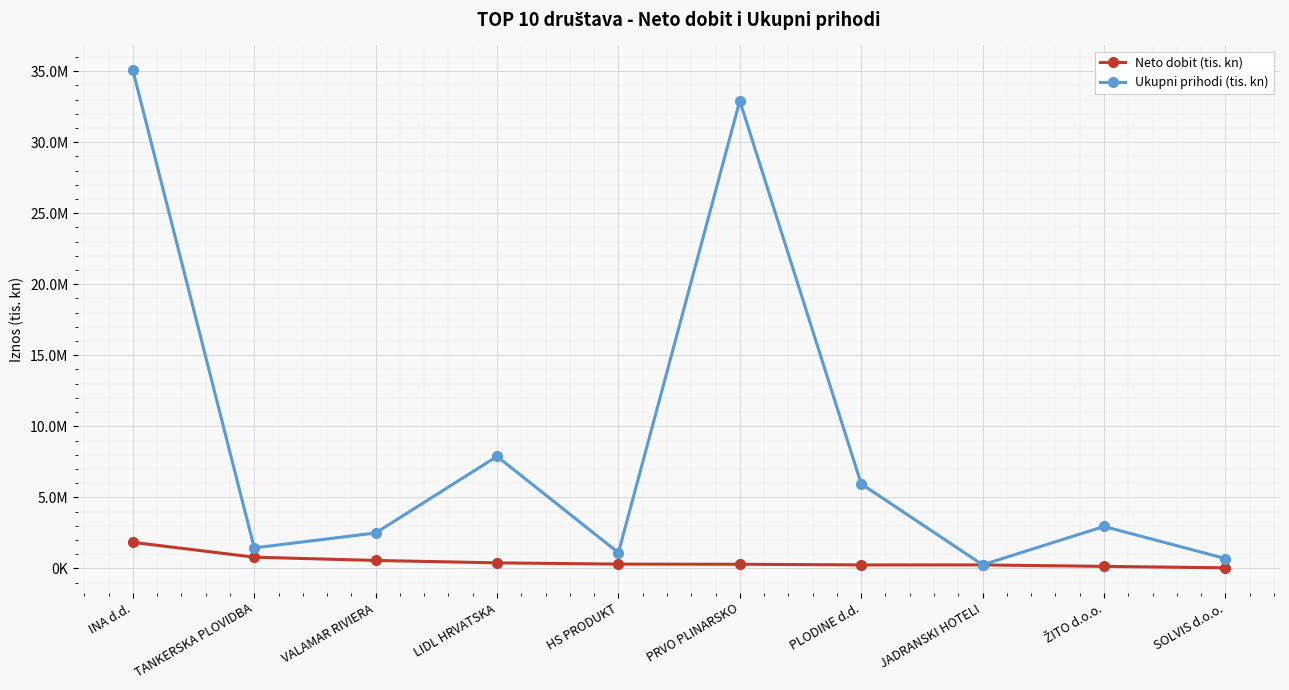

Which label corresponds to the largest value in the chart?

INA d.d.